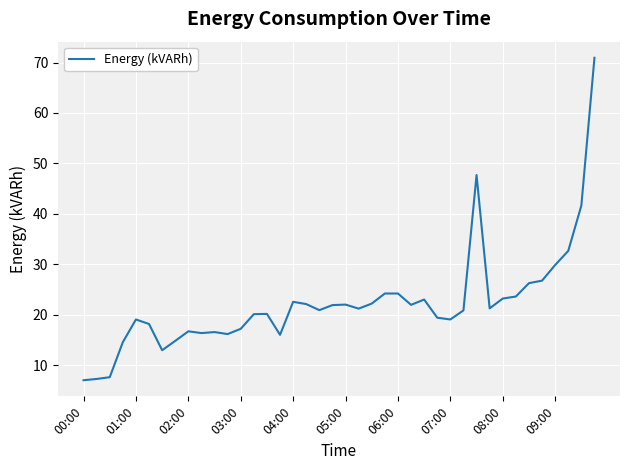

What is the smallest value displayed?

7.0